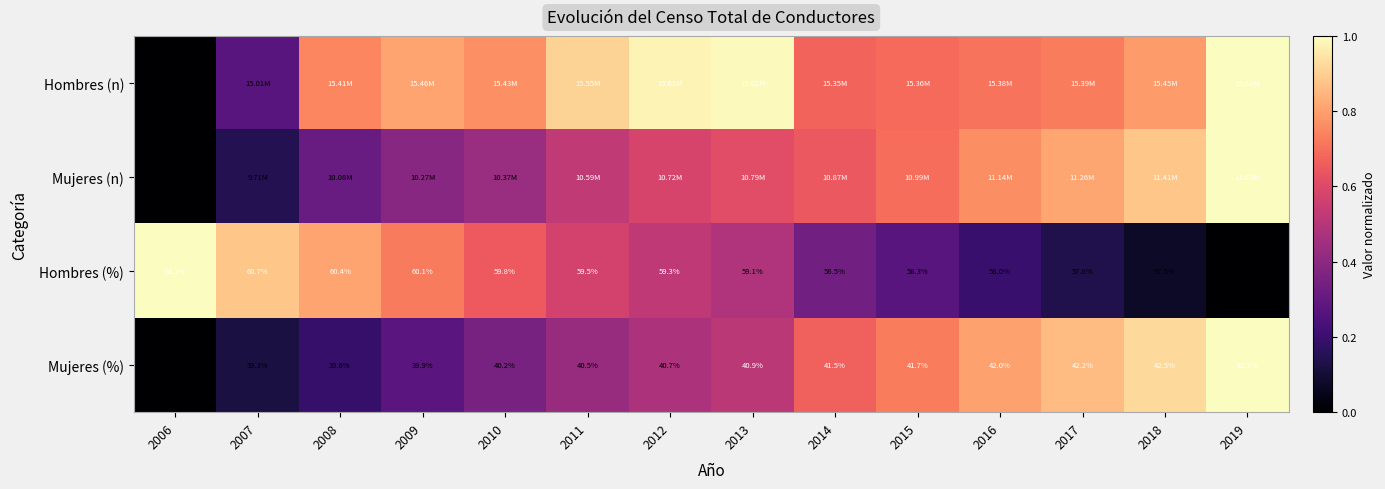

How many data points in Hombres (%) are above 59?

8